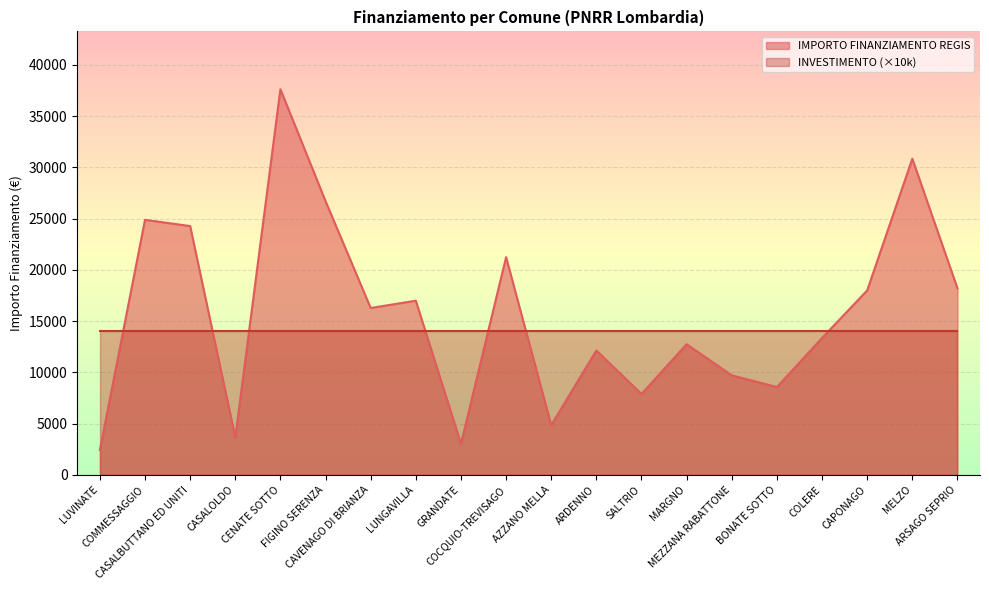

Reading right to left, list all the values displayed in this chart.

18210	30852	17997	13354	8570	9712	12747	7891	12140	4856	21245	3035	16996	16283	26708	37634	3642	24280	24887	2428